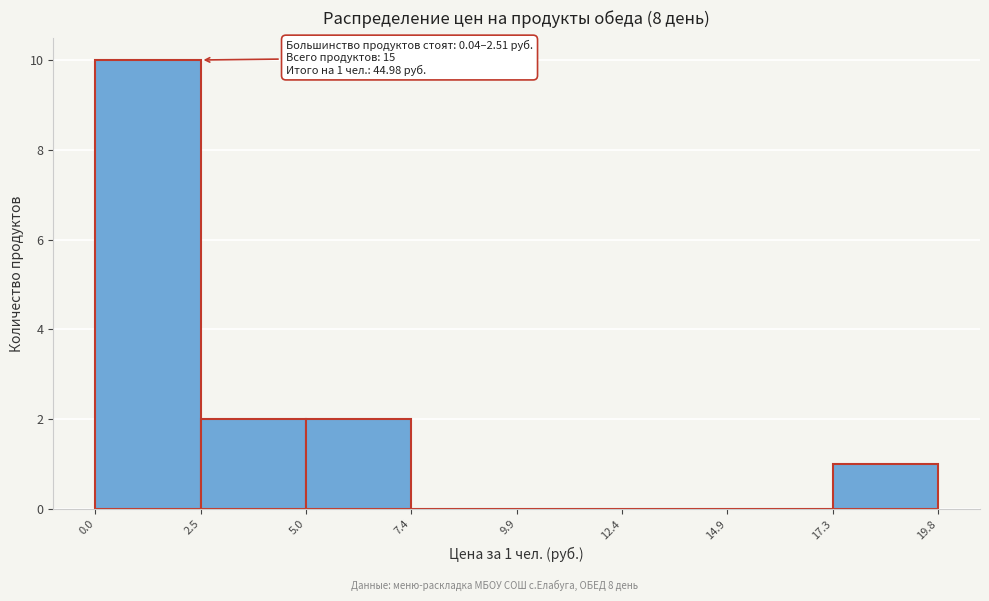

Over which range of the x-axis is the bar tallest?

0.0 to 2.5